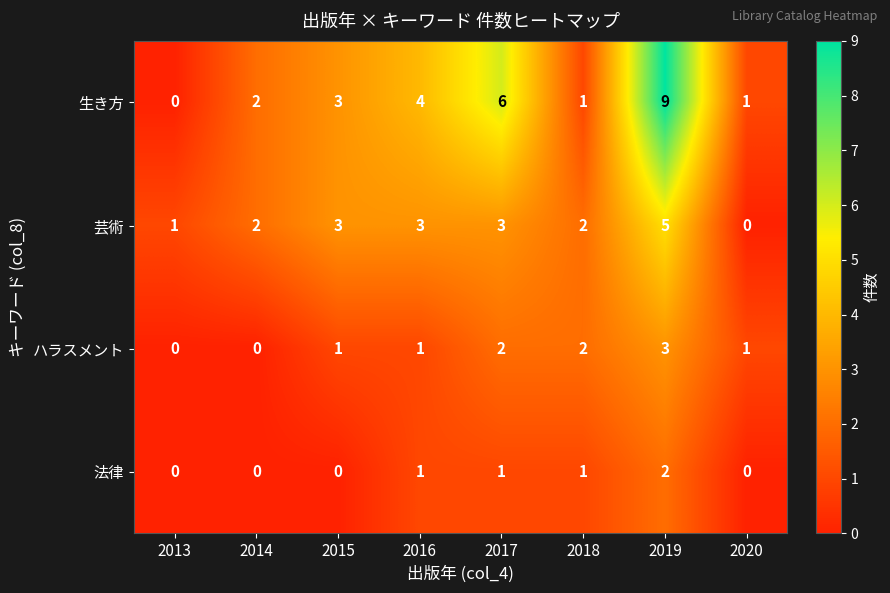

How many data points in ハラスメント are less than 1?

2